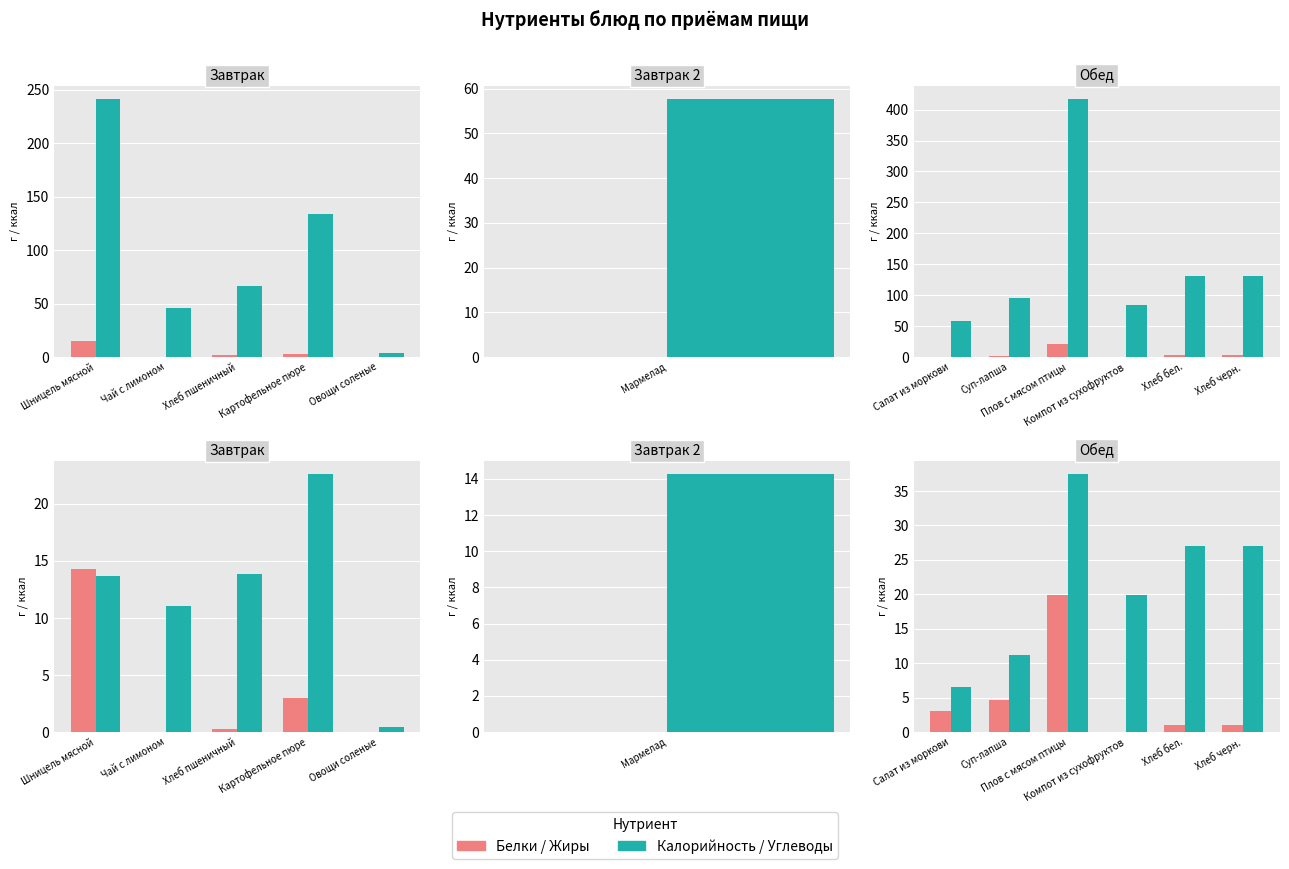

Which series has the largest range (max minus min)?

Калорийность